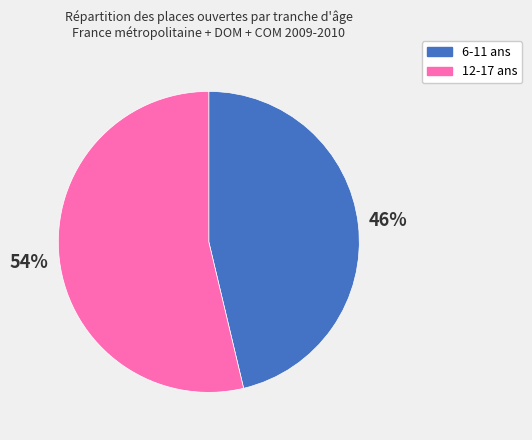

What is the ratio of the value at 12-17 ans to the value at 6-11 ans?

1.2